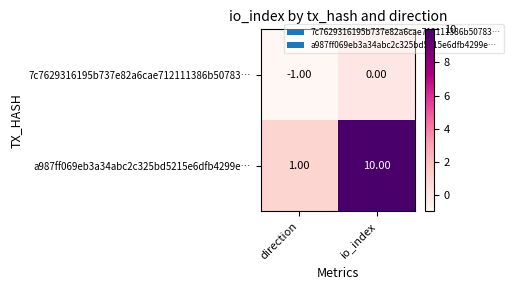

At which category does the chart reach its peak across all series?

io_index